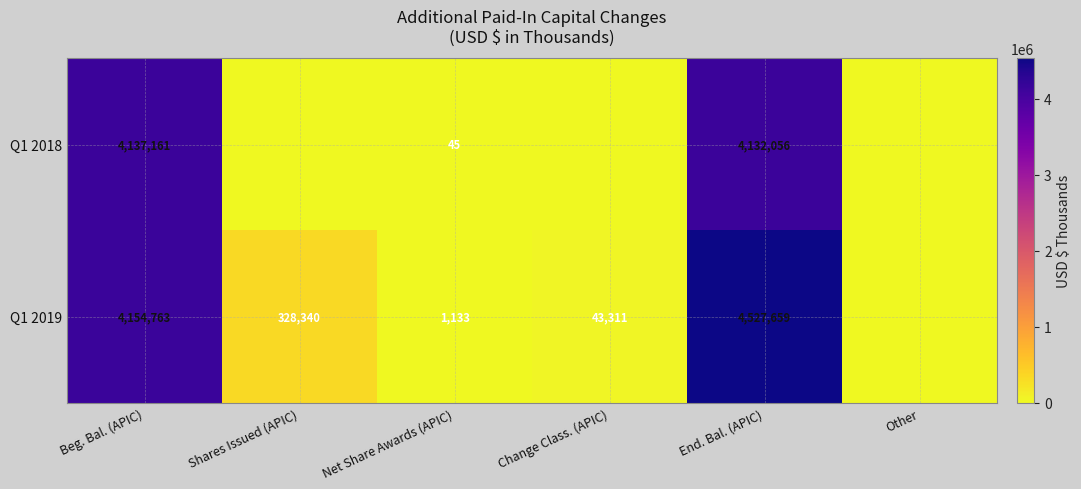

At how many categories does at least one series exceed 1297805?

2